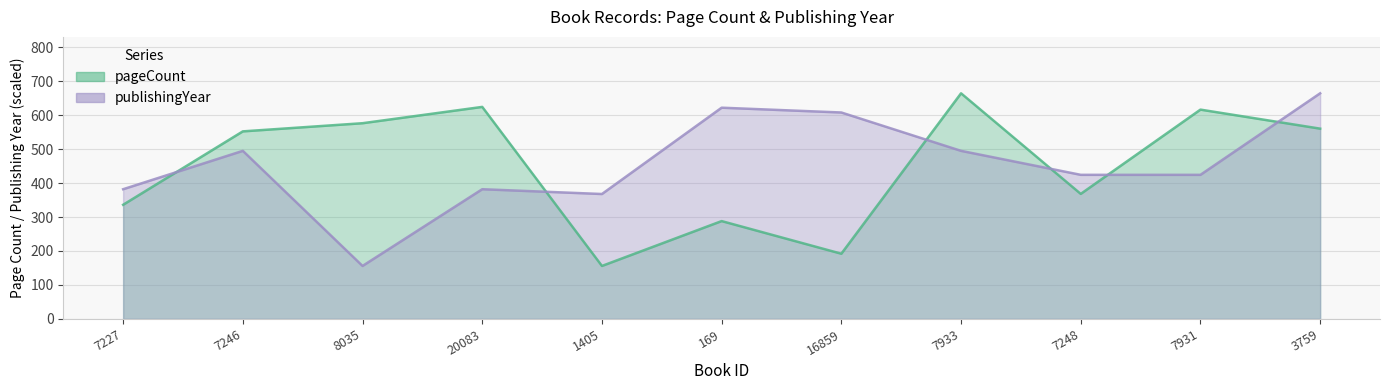

Reading right to left, extract all data points from this chart.

pageCount: 3759=560.0	7931=616.0	7248=368.0	7933=664.0	16859=192.0	169=288.0	1405=156.0	20083=624.0	8035=576.0	7246=552.0	7227=336.0
publishingYear: 3759=664.0	7931=424.1	7248=424.1	7933=494.7	16859=607.6	169=621.7	1405=367.7	20083=381.8	8035=156.0	7246=494.7	7227=381.8